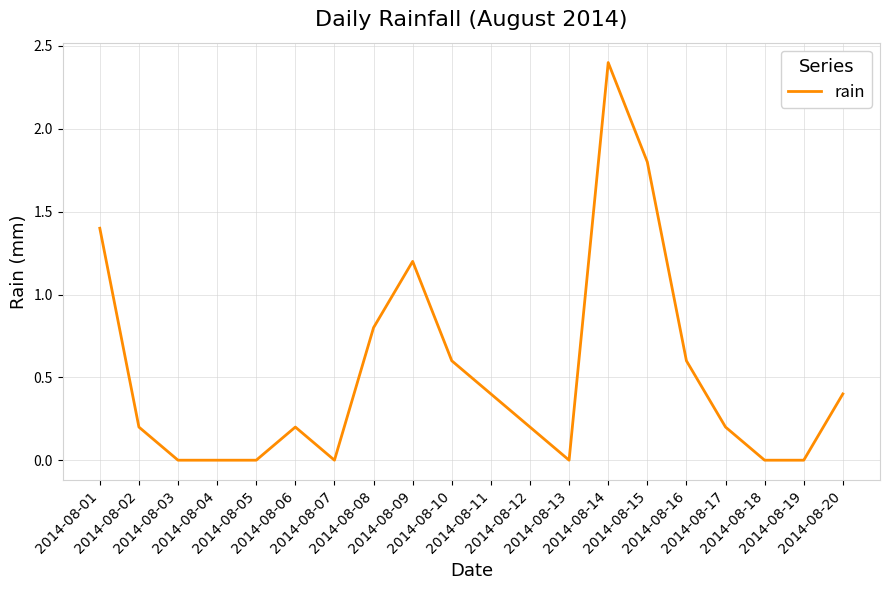

How many series are shown in this chart?

1